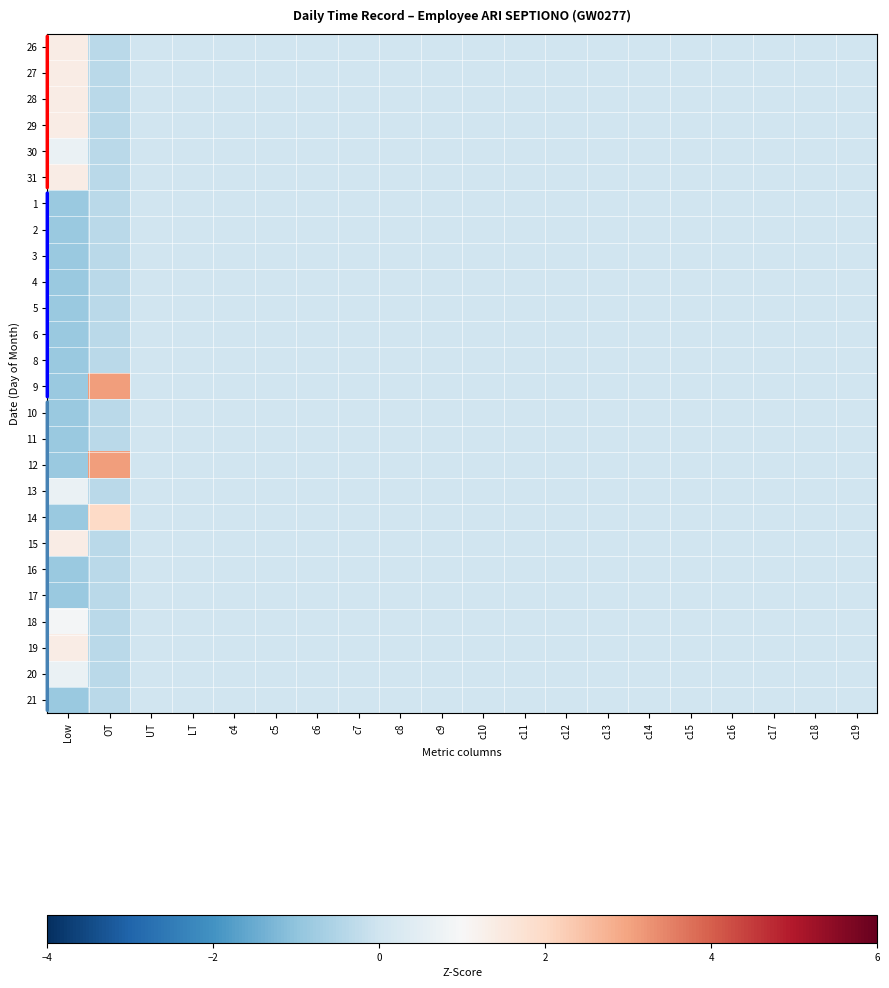

Reading right to left, transcribe all the data shown in this chart.

26: c19=0.0	c18=0.0	c17=0.0	c16=0.0	c15=0.0	c14=0.0	c13=0.0	c12=0.0	c11=0.0	c10=0.0	c9=0.0	c8=0.0	c7=0.0	c6=0.0	c5=0.0	c4=0.0	LT=0.0	UT=0.0	OT=-0.4	Low=1.4
27: c19=0.0	c18=0.0	c17=0.0	c16=0.0	c15=0.0	c14=0.0	c13=0.0	c12=0.0	c11=0.0	c10=0.0	c9=0.0	c8=0.0	c7=0.0	c6=0.0	c5=0.0	c4=0.0	LT=0.0	UT=0.0	OT=-0.4	Low=1.4
28: c19=0.0	c18=0.0	c17=0.0	c16=0.0	c15=0.0	c14=0.0	c13=0.0	c12=0.0	c11=0.0	c10=0.0	c9=0.0	c8=0.0	c7=0.0	c6=0.0	c5=0.0	c4=0.0	LT=0.0	UT=0.0	OT=-0.4	Low=1.4
29: c19=0.0	c18=0.0	c17=0.0	c16=0.0	c15=0.0	c14=0.0	c13=0.0	c12=0.0	c11=0.0	c10=0.0	c9=0.0	c8=0.0	c7=0.0	c6=0.0	c5=0.0	c4=0.0	LT=0.0	UT=0.0	OT=-0.4	Low=1.4
30: c19=0.0	c18=0.0	c17=0.0	c16=0.0	c15=0.0	c14=0.0	c13=0.0	c12=0.0	c11=0.0	c10=0.0	c9=0.0	c8=0.0	c7=0.0	c6=0.0	c5=0.0	c4=0.0	LT=0.0	UT=0.0	OT=-0.4	Low=0.7
31: c19=0.0	c18=0.0	c17=0.0	c16=0.0	c15=0.0	c14=0.0	c13=0.0	c12=0.0	c11=0.0	c10=0.0	c9=0.0	c8=0.0	c7=0.0	c6=0.0	c5=0.0	c4=0.0	LT=0.0	UT=0.0	OT=-0.4	Low=1.4
1: c19=0.0	c18=0.0	c17=0.0	c16=0.0	c15=0.0	c14=0.0	c13=0.0	c12=0.0	c11=0.0	c10=0.0	c9=0.0	c8=0.0	c7=0.0	c6=0.0	c5=0.0	c4=0.0	LT=0.0	UT=0.0	OT=-0.4	Low=-0.8
2: c19=0.0	c18=0.0	c17=0.0	c16=0.0	c15=0.0	c14=0.0	c13=0.0	c12=0.0	c11=0.0	c10=0.0	c9=0.0	c8=0.0	c7=0.0	c6=0.0	c5=0.0	c4=0.0	LT=0.0	UT=0.0	OT=-0.4	Low=-0.8
3: c19=0.0	c18=0.0	c17=0.0	c16=0.0	c15=0.0	c14=0.0	c13=0.0	c12=0.0	c11=0.0	c10=0.0	c9=0.0	c8=0.0	c7=0.0	c6=0.0	c5=0.0	c4=0.0	LT=0.0	UT=0.0	OT=-0.4	Low=-0.8
4: c19=0.0	c18=0.0	c17=0.0	c16=0.0	c15=0.0	c14=0.0	c13=0.0	c12=0.0	c11=0.0	c10=0.0	c9=0.0	c8=0.0	c7=0.0	c6=0.0	c5=0.0	c4=0.0	LT=0.0	UT=0.0	OT=-0.4	Low=-0.8
5: c19=0.0	c18=0.0	c17=0.0	c16=0.0	c15=0.0	c14=0.0	c13=0.0	c12=0.0	c11=0.0	c10=0.0	c9=0.0	c8=0.0	c7=0.0	c6=0.0	c5=0.0	c4=0.0	LT=0.0	UT=0.0	OT=-0.4	Low=-0.8
6: c19=0.0	c18=0.0	c17=0.0	c16=0.0	c15=0.0	c14=0.0	c13=0.0	c12=0.0	c11=0.0	c10=0.0	c9=0.0	c8=0.0	c7=0.0	c6=0.0	c5=0.0	c4=0.0	LT=0.0	UT=0.0	OT=-0.4	Low=-0.8
8: c19=0.0	c18=0.0	c17=0.0	c16=0.0	c15=0.0	c14=0.0	c13=0.0	c12=0.0	c11=0.0	c10=0.0	c9=0.0	c8=0.0	c7=0.0	c6=0.0	c5=0.0	c4=0.0	LT=0.0	UT=0.0	OT=-0.4	Low=-0.8
9: c19=0.0	c18=0.0	c17=0.0	c16=0.0	c15=0.0	c14=0.0	c13=0.0	c12=0.0	c11=0.0	c10=0.0	c9=0.0	c8=0.0	c7=0.0	c6=0.0	c5=0.0	c4=0.0	LT=0.0	UT=0.0	OT=3.1	Low=-0.8
10: c19=0.0	c18=0.0	c17=0.0	c16=0.0	c15=0.0	c14=0.0	c13=0.0	c12=0.0	c11=0.0	c10=0.0	c9=0.0	c8=0.0	c7=0.0	c6=0.0	c5=0.0	c4=0.0	LT=0.0	UT=0.0	OT=-0.4	Low=-0.8
11: c19=0.0	c18=0.0	c17=0.0	c16=0.0	c15=0.0	c14=0.0	c13=0.0	c12=0.0	c11=0.0	c10=0.0	c9=0.0	c8=0.0	c7=0.0	c6=0.0	c5=0.0	c4=0.0	LT=0.0	UT=0.0	OT=-0.4	Low=-0.8
12: c19=0.0	c18=0.0	c17=0.0	c16=0.0	c15=0.0	c14=0.0	c13=0.0	c12=0.0	c11=0.0	c10=0.0	c9=0.0	c8=0.0	c7=0.0	c6=0.0	c5=0.0	c4=0.0	LT=0.0	UT=0.0	OT=3.1	Low=-0.8
13: c19=0.0	c18=0.0	c17=0.0	c16=0.0	c15=0.0	c14=0.0	c13=0.0	c12=0.0	c11=0.0	c10=0.0	c9=0.0	c8=0.0	c7=0.0	c6=0.0	c5=0.0	c4=0.0	LT=0.0	UT=0.0	OT=-0.4	Low=0.7
14: c19=0.0	c18=0.0	c17=0.0	c16=0.0	c15=0.0	c14=0.0	c13=0.0	c12=0.0	c11=0.0	c10=0.0	c9=0.0	c8=0.0	c7=0.0	c6=0.0	c5=0.0	c4=0.0	LT=0.0	UT=0.0	OT=2.0	Low=-0.8
15: c19=0.0	c18=0.0	c17=0.0	c16=0.0	c15=0.0	c14=0.0	c13=0.0	c12=0.0	c11=0.0	c10=0.0	c9=0.0	c8=0.0	c7=0.0	c6=0.0	c5=0.0	c4=0.0	LT=0.0	UT=0.0	OT=-0.4	Low=1.4
16: c19=0.0	c18=0.0	c17=0.0	c16=0.0	c15=0.0	c14=0.0	c13=0.0	c12=0.0	c11=0.0	c10=0.0	c9=0.0	c8=0.0	c7=0.0	c6=0.0	c5=0.0	c4=0.0	LT=0.0	UT=0.0	OT=-0.4	Low=-0.8
17: c19=0.0	c18=0.0	c17=0.0	c16=0.0	c15=0.0	c14=0.0	c13=0.0	c12=0.0	c11=0.0	c10=0.0	c9=0.0	c8=0.0	c7=0.0	c6=0.0	c5=0.0	c4=0.0	LT=0.0	UT=0.0	OT=-0.4	Low=-0.8
18: c19=0.0	c18=0.0	c17=0.0	c16=0.0	c15=0.0	c14=0.0	c13=0.0	c12=0.0	c11=0.0	c10=0.0	c9=0.0	c8=0.0	c7=0.0	c6=0.0	c5=0.0	c4=0.0	LT=0.0	UT=0.0	OT=-0.4	Low=0.9
19: c19=0.0	c18=0.0	c17=0.0	c16=0.0	c15=0.0	c14=0.0	c13=0.0	c12=0.0	c11=0.0	c10=0.0	c9=0.0	c8=0.0	c7=0.0	c6=0.0	c5=0.0	c4=0.0	LT=0.0	UT=0.0	OT=-0.4	Low=1.4
20: c19=0.0	c18=0.0	c17=0.0	c16=0.0	c15=0.0	c14=0.0	c13=0.0	c12=0.0	c11=0.0	c10=0.0	c9=0.0	c8=0.0	c7=0.0	c6=0.0	c5=0.0	c4=0.0	LT=0.0	UT=0.0	OT=-0.4	Low=0.7
21: c19=0.0	c18=0.0	c17=0.0	c16=0.0	c15=0.0	c14=0.0	c13=0.0	c12=0.0	c11=0.0	c10=0.0	c9=0.0	c8=0.0	c7=0.0	c6=0.0	c5=0.0	c4=0.0	LT=0.0	UT=0.0	OT=-0.4	Low=-0.8